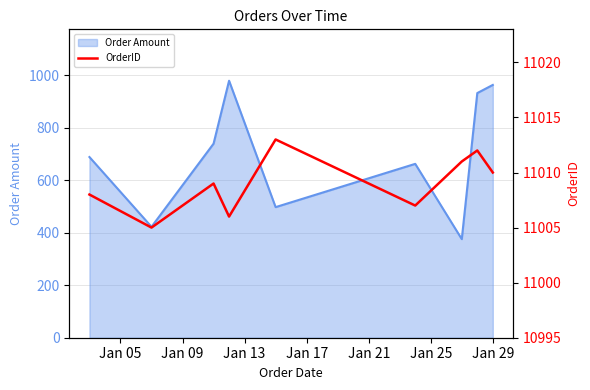

How many values are between 11007 and 11011?

5